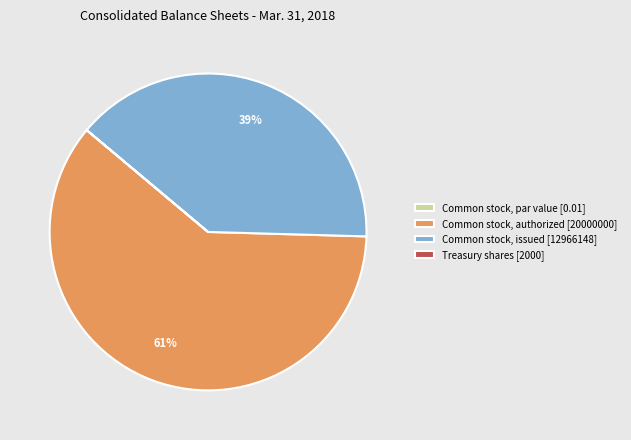

Which slice represents more than half of the pie?

Common stock, authorized [20000000]